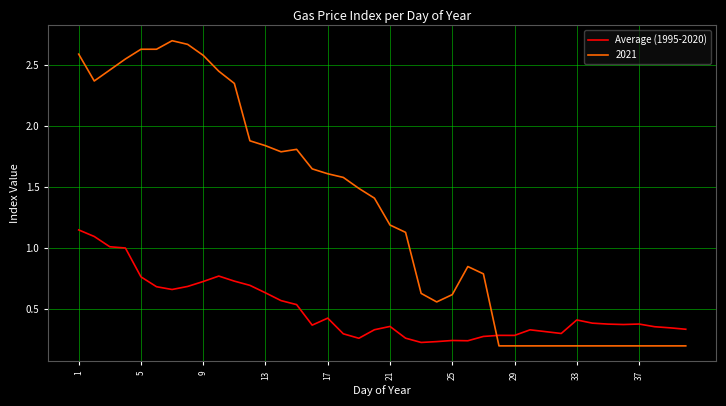

Which series ends up on top after the final intersection of 2021 and Average (1995-2020)?

Average (1995-2020)